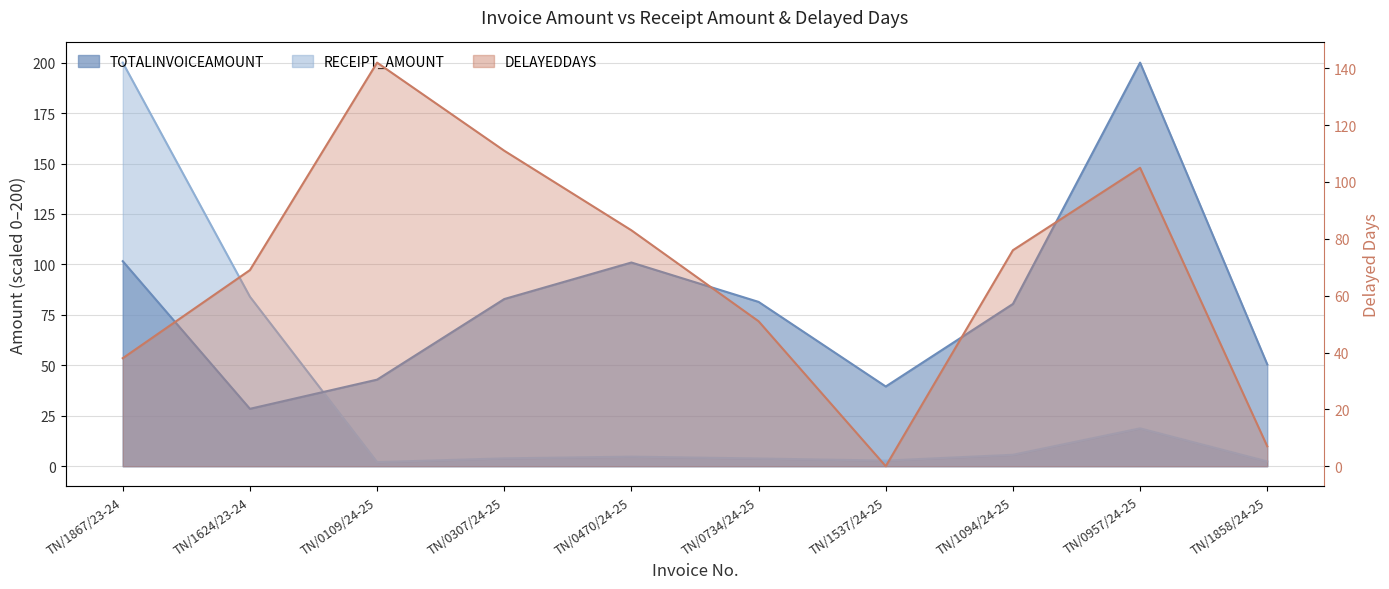

Does the chart have visible grid lines?

Yes